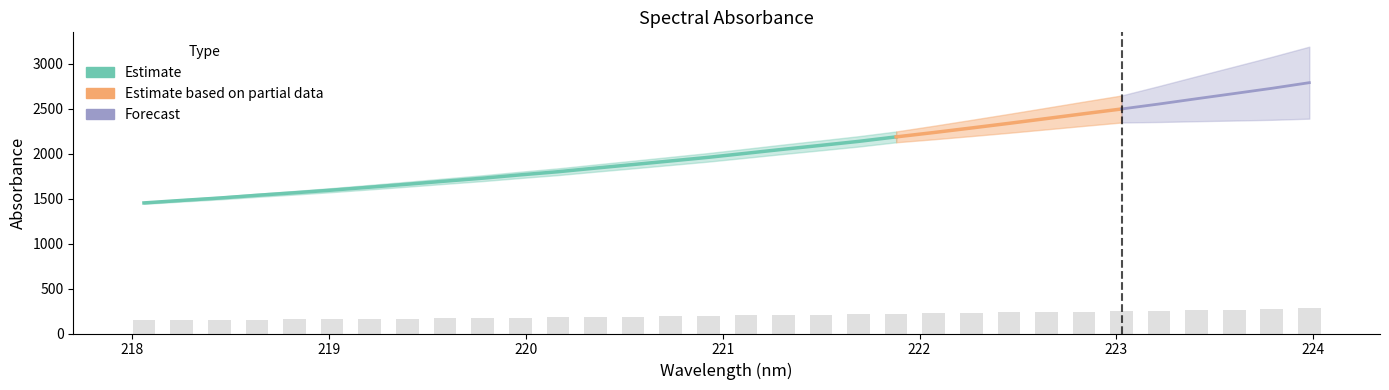

Where is the data nearest to the value 211?

221.4993